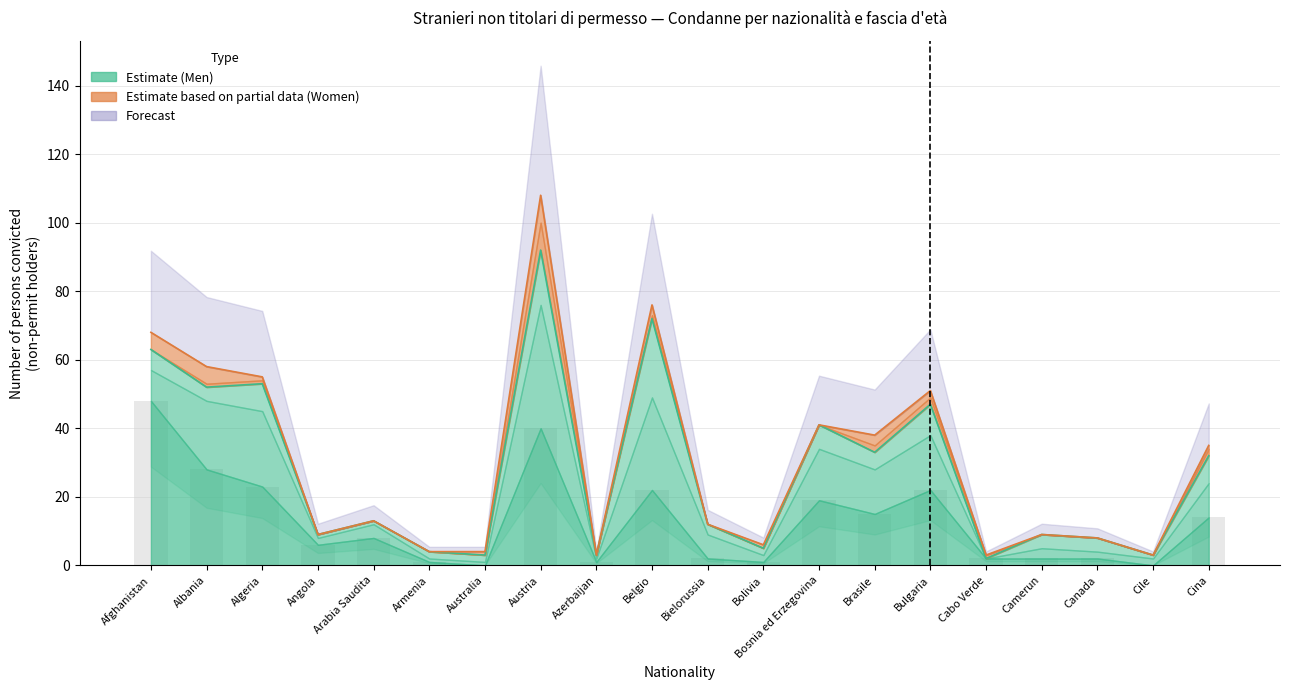

At which category does the chart reach its peak across all series?

Austria